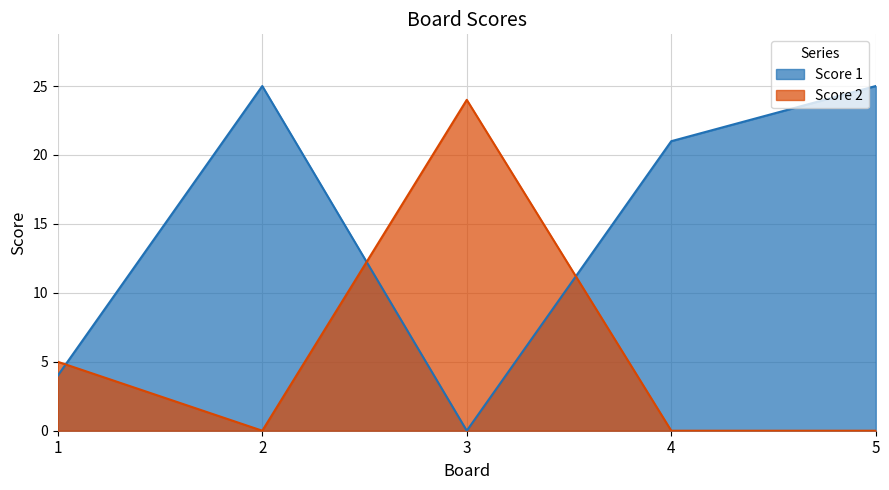

Which series has the widest spread of values?

Score 1